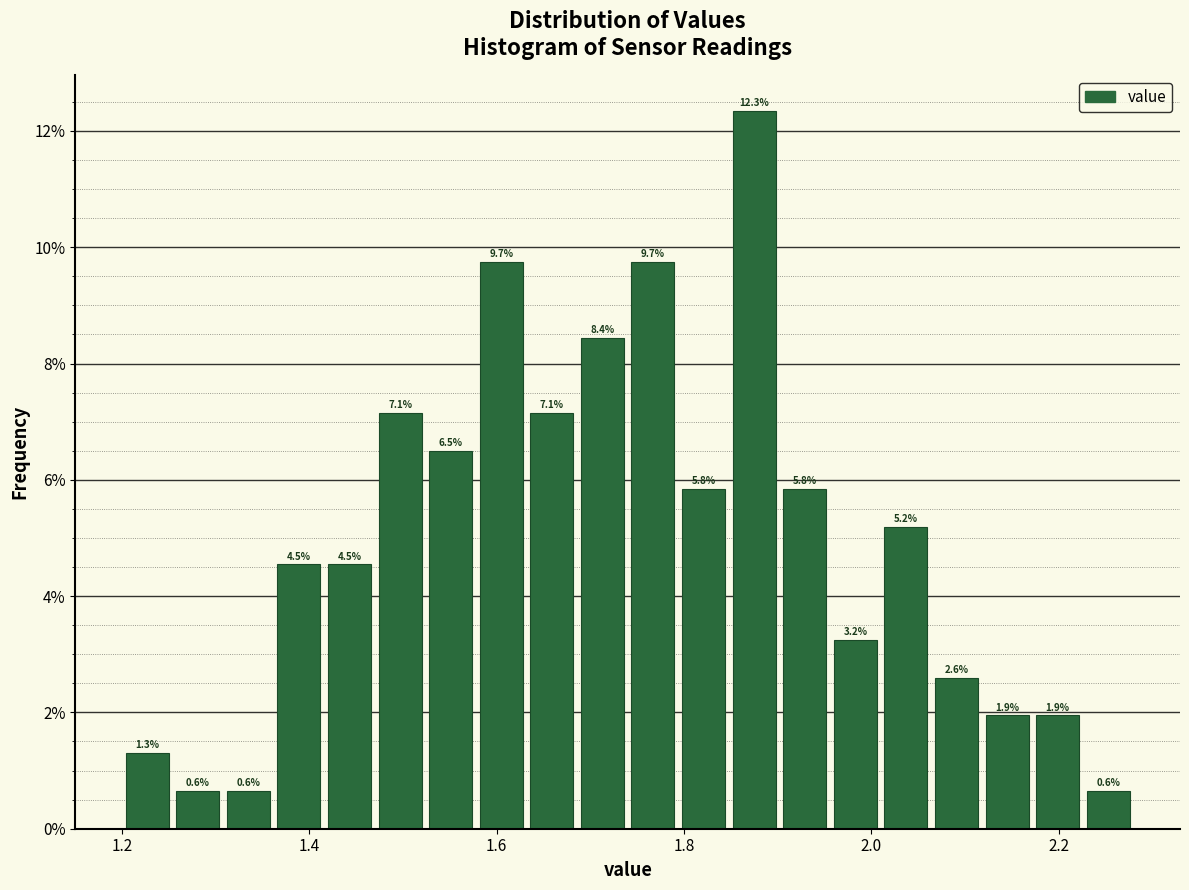

Read against the x-axis, roughly where is the centre of the tallest bar?

1.88